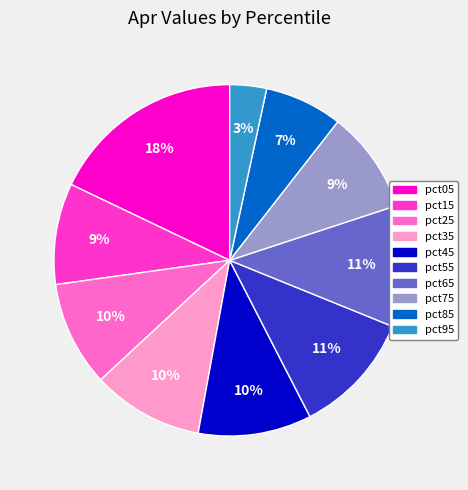

Which slice is the largest?

pct05